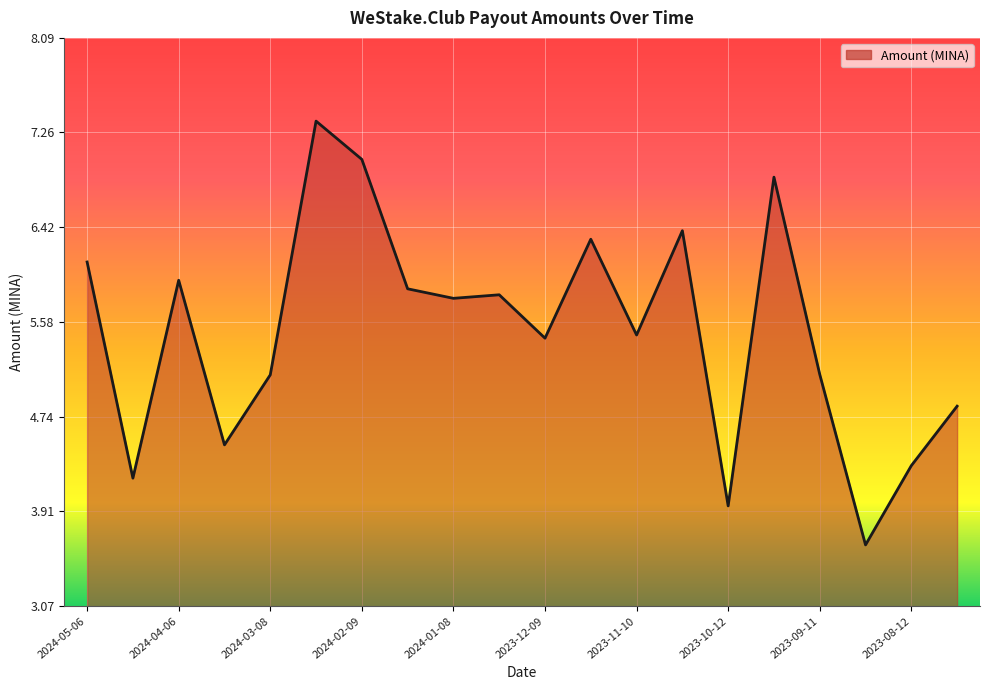

Reading left to right, list all the values displayed in this chart.

6.1	4.2	6.0	4.5	5.1	7.4	7.0	5.9	5.8	5.8	5.4	6.3	5.5	6.4	4.0	6.9	5.1	3.6	4.3	4.8